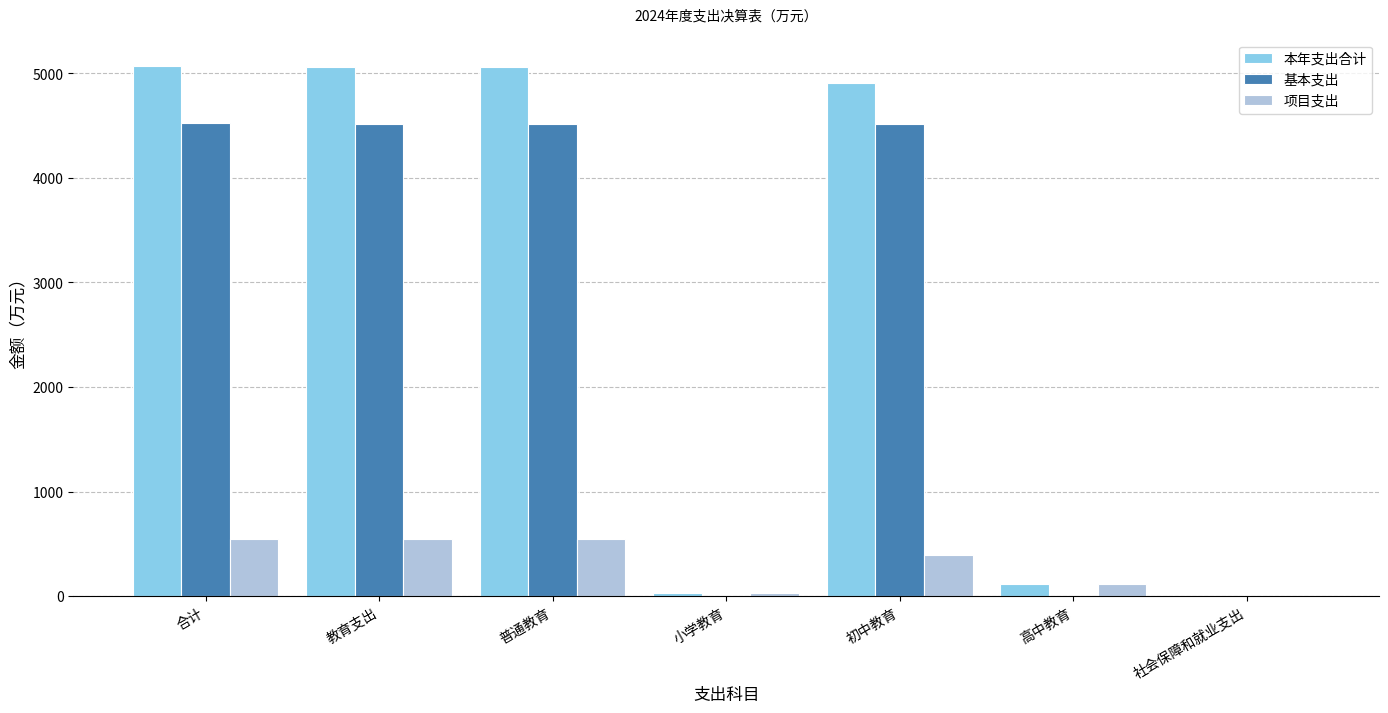

Are the bars grouped side by side (vs. stacked)?

Yes